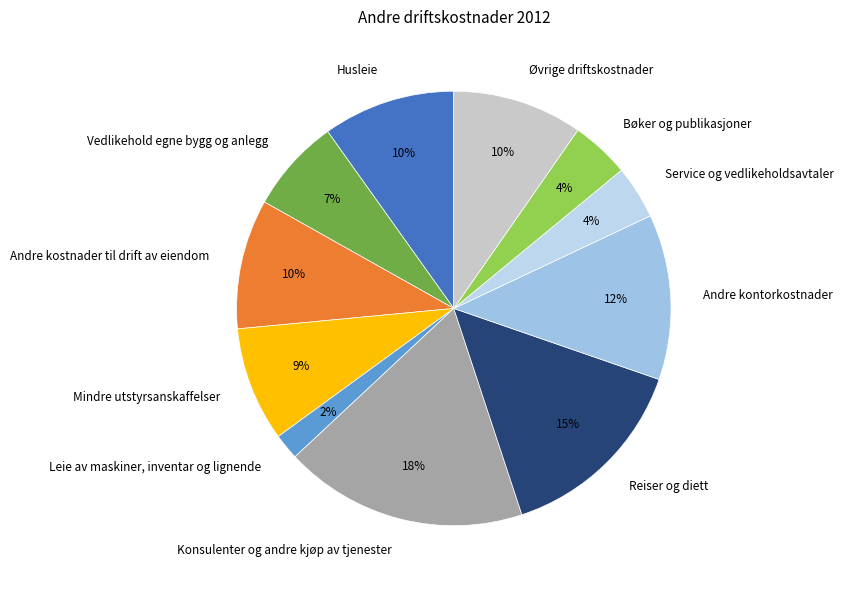

To the nearest percent, what is the average slice percentage?

9%